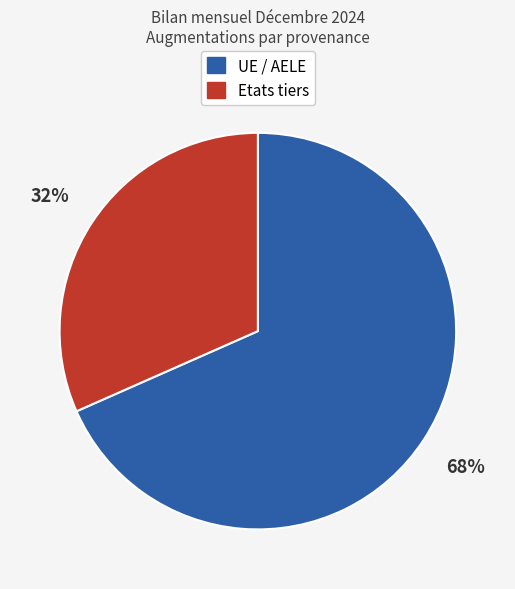

Does UE / AELE represent more than half of the total?

Yes